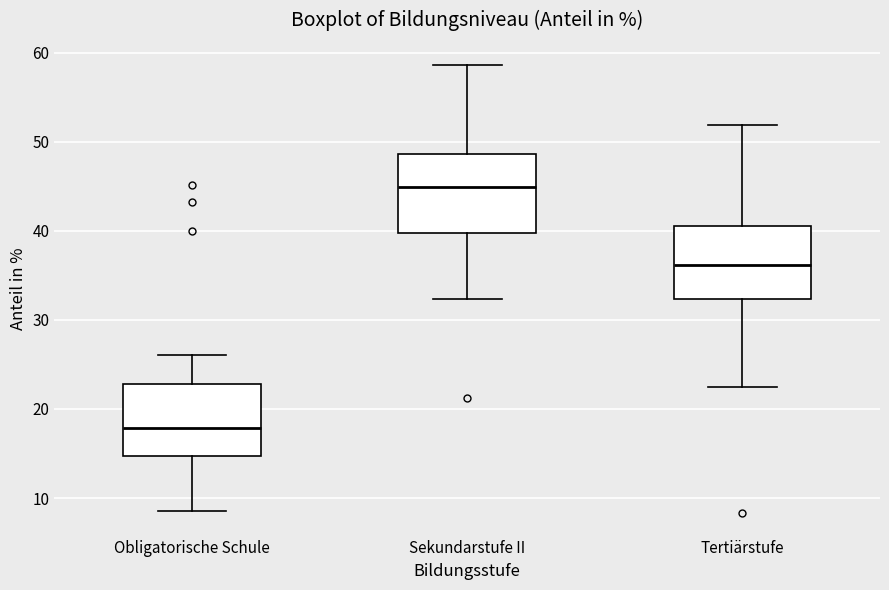

Reading left to right, transcribe this box plot: for each box, give where its median line is, the range the box spans, and where its two whiskers end, as read against the y-axis. The values are not printed on the chart, so give them approximately, as read against the axis.

Obligatorische Schule: median 18, box 15 to 23, whiskers 9 to 26
Sekundarstufe II: median 45, box 40 to 49, whiskers 32 to 59
Tertiärstufe: median 36, box 32 to 41, whiskers 23 to 52